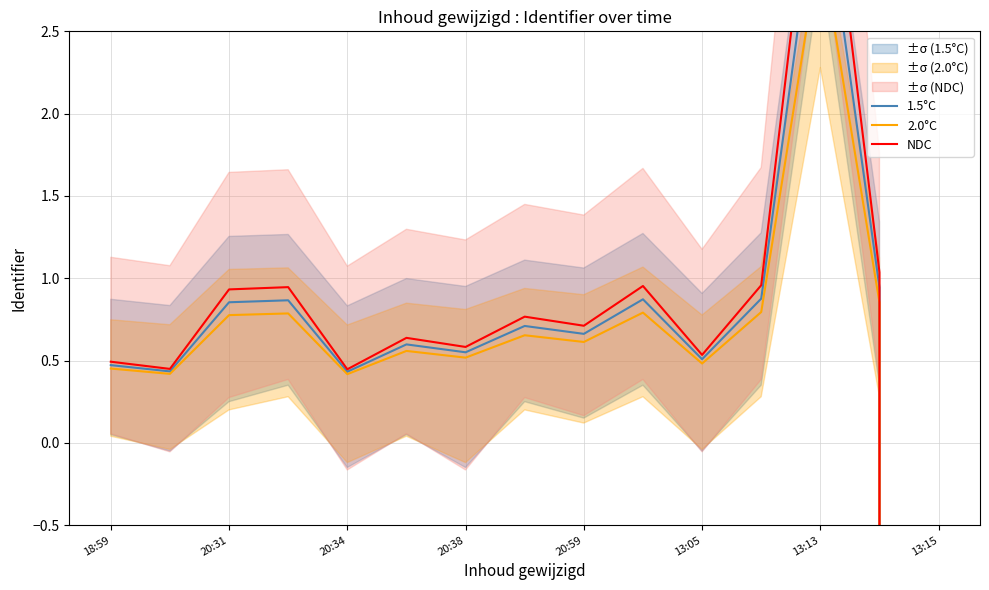

What is the difference between the second highest and second lowest values in the NDC series?

0.6